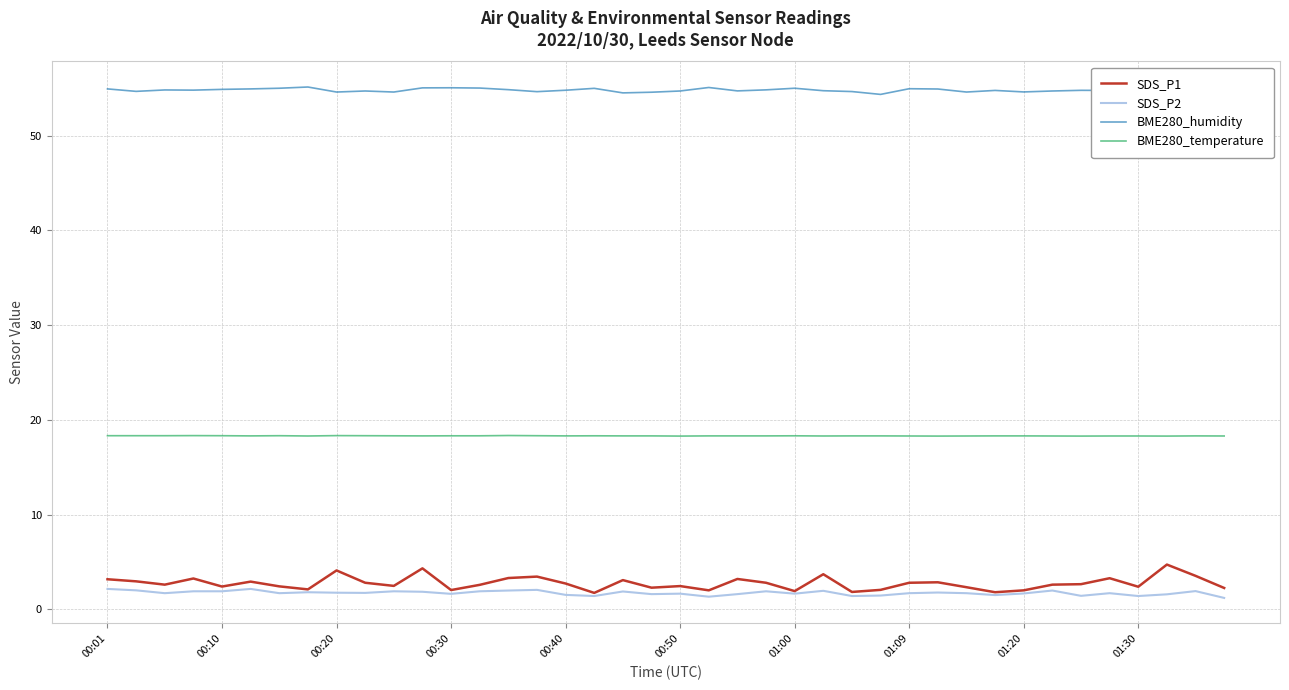

True or false: BME280_humidity and SDS_P2 intersect in this chart.

False